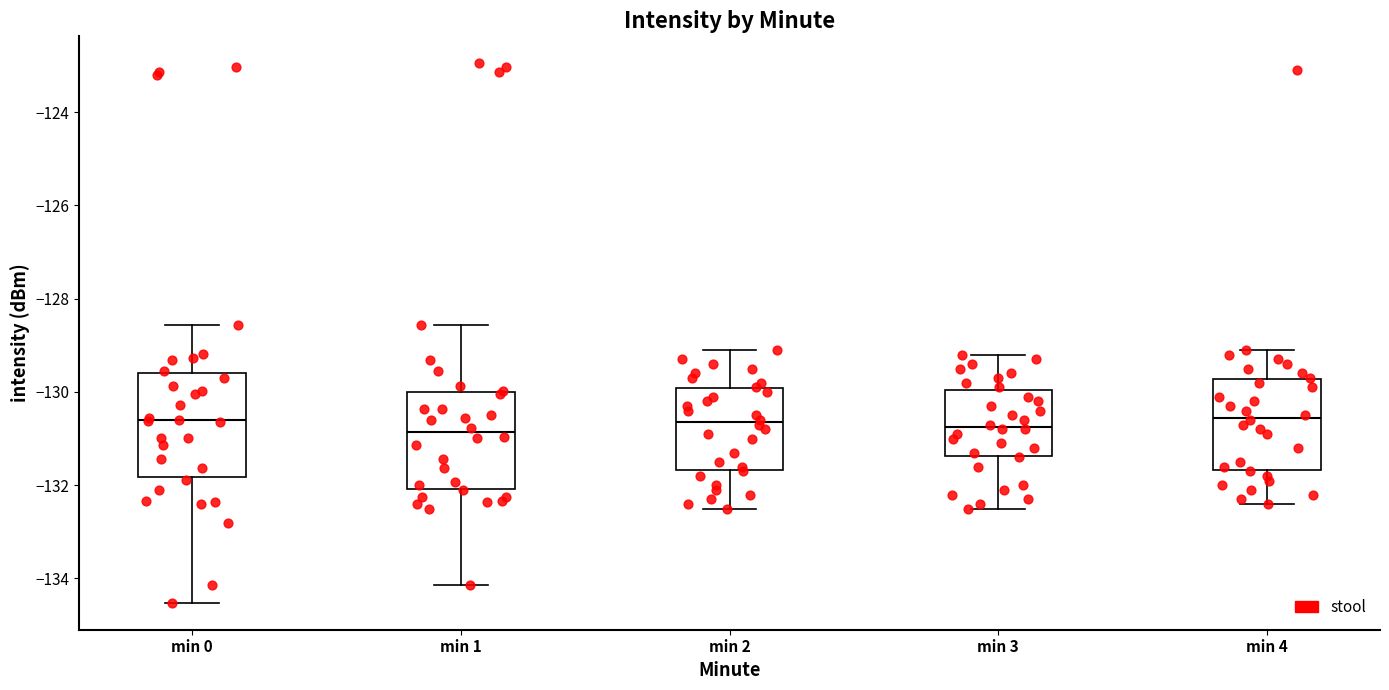

Reading left to right, read every box against the y-axis: the position of its median line, the range the box covers, and the ends of its whiskers. The values are not printed on the chart, so give them approximately, as read against the axis.

min 0: median -130.6, box -131.8 to -129.6, whiskers -134.6 to -128.6
min 1: median -130.8, box -132.0 to -130.0, whiskers -134.2 to -128.6
min 2: median -130.6, box -131.6 to -130.0, whiskers -132.4 to -129.0
min 3: median -130.8, box -131.4 to -130.0, whiskers -132.4 to -129.2
min 4: median -130.6, box -131.6 to -129.8, whiskers -132.4 to -129.0